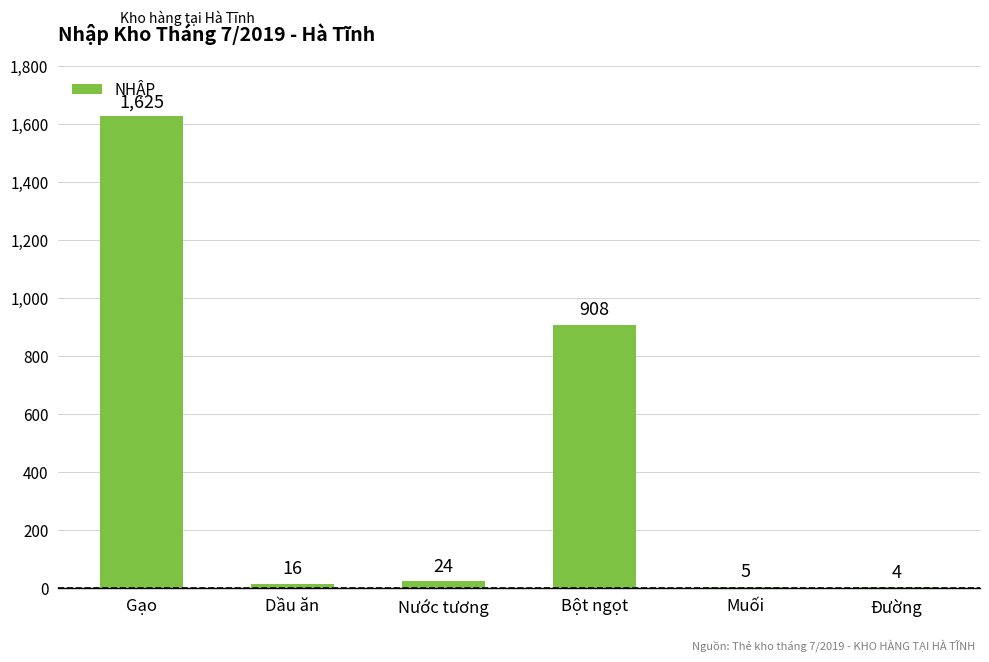

Reading left to right, list all the values displayed in this chart.

1625	16	24	908	5	4